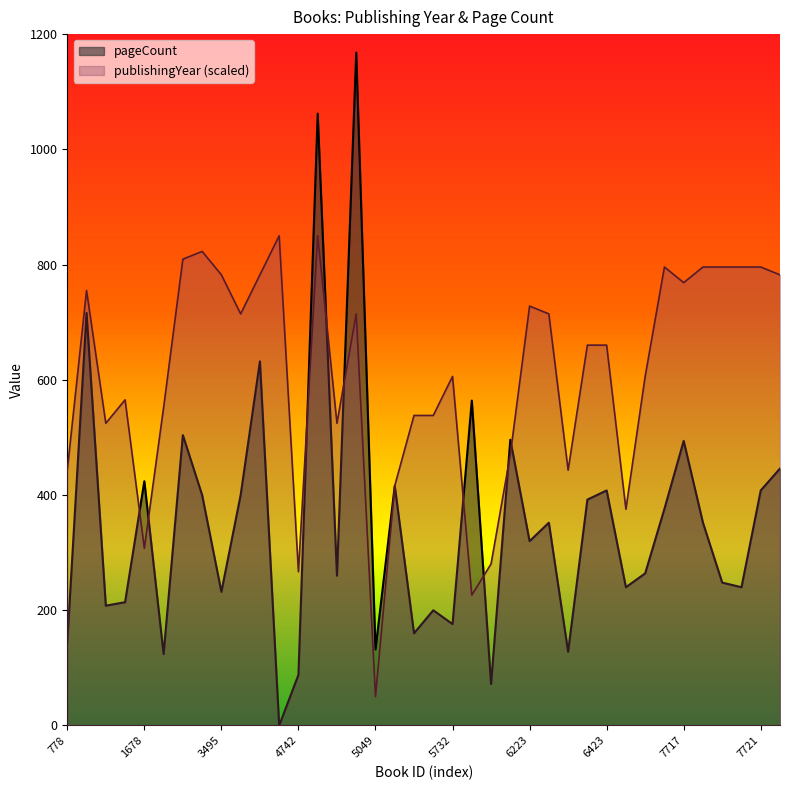

Which series has the largest total across all categories?

publishingYear (scaled)